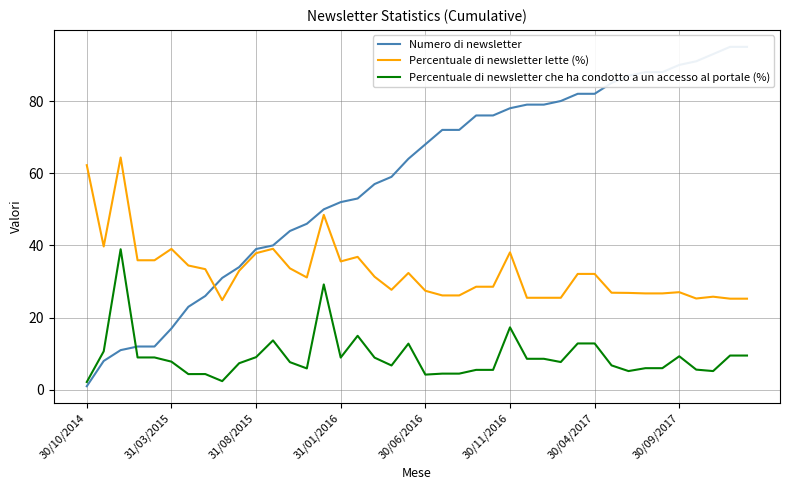

At which label is Percentuale di newsletter che ha condotto a un accesso al portale (%) closest to 20?

30/11/2016